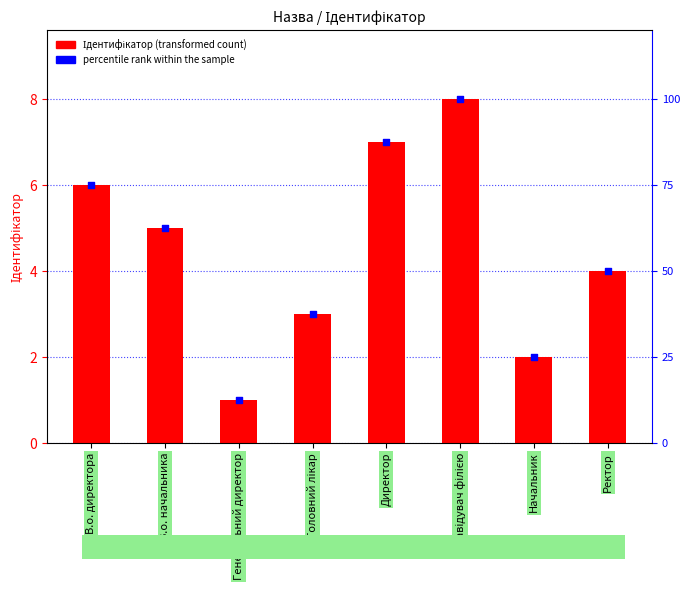

What are all the series names shown in the legend?

Ідентифікатор, percentile rank within the sample